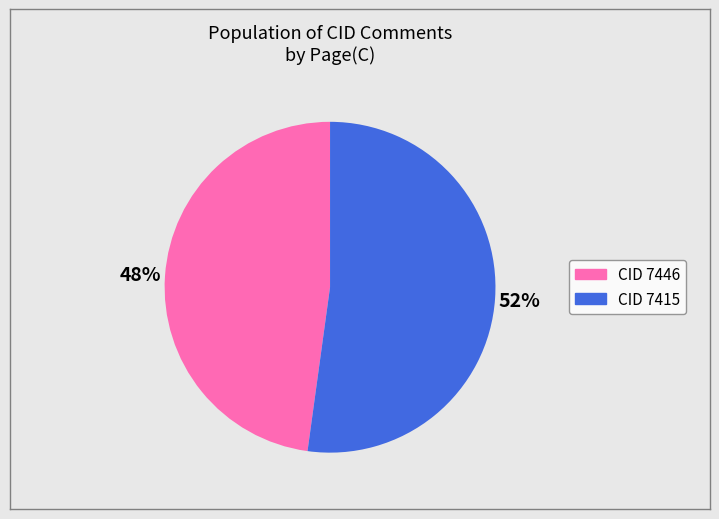

To the nearest percent, what is the difference between the largest and smallest slice percentages?

4%